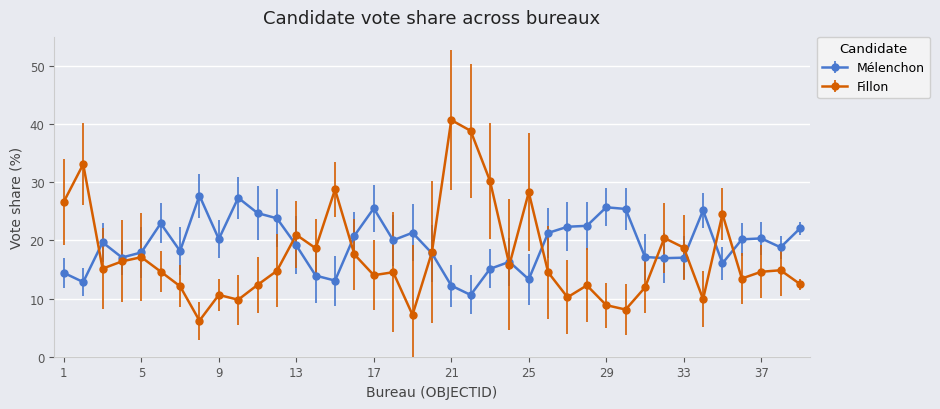

Which series has the widest spread of values?

Fillon